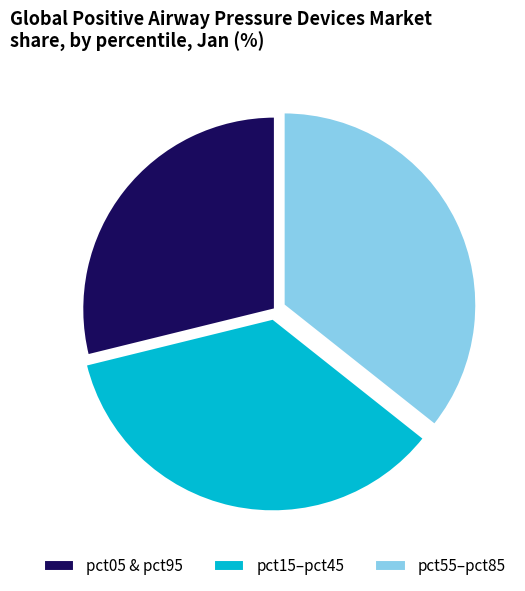

Do pct05 & pct95 and pct55–pct85 together represent more than half of the pie?

Yes